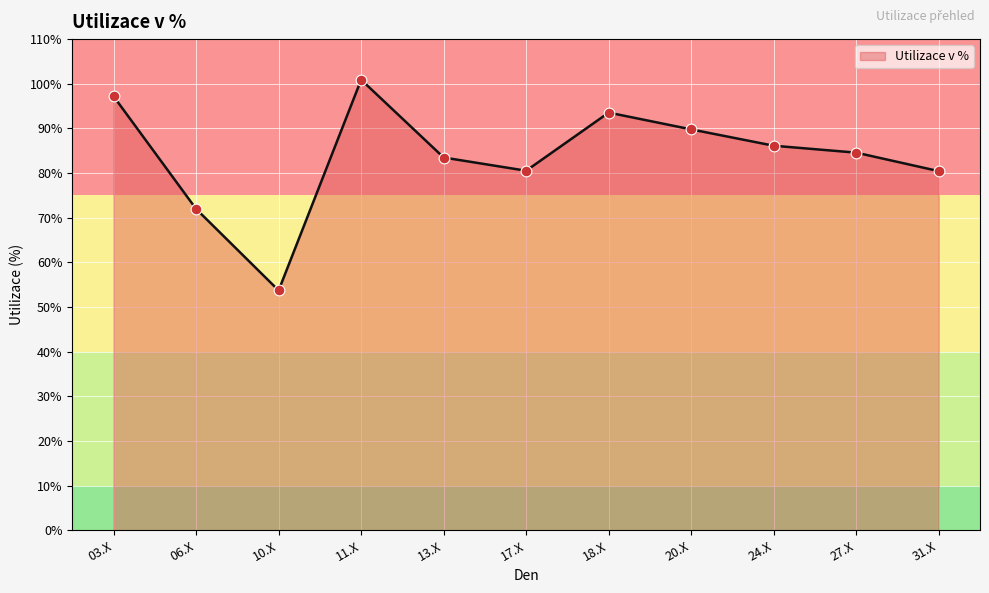

What is the change in value from 13.X to 18.X?

+10.1